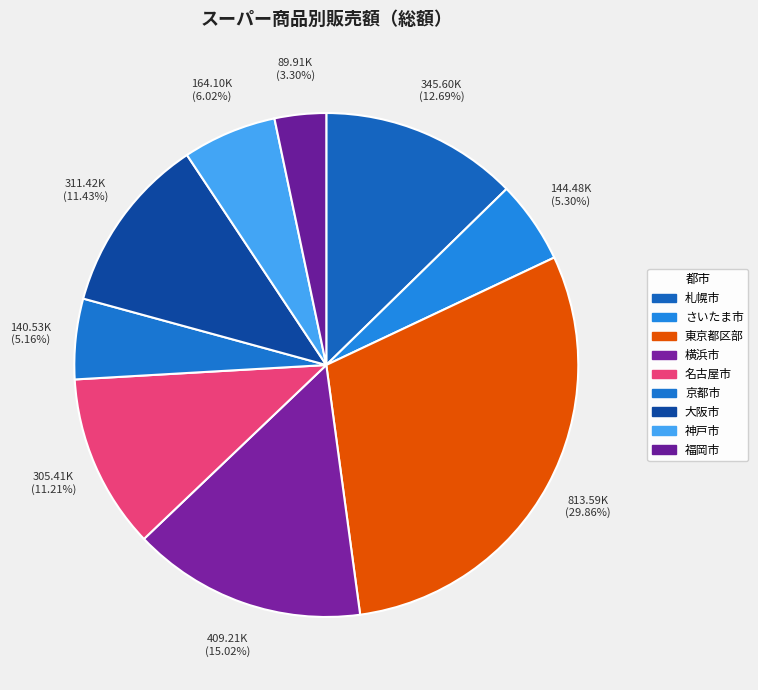

Is it true that 京都市 is 5% of the pie?

True